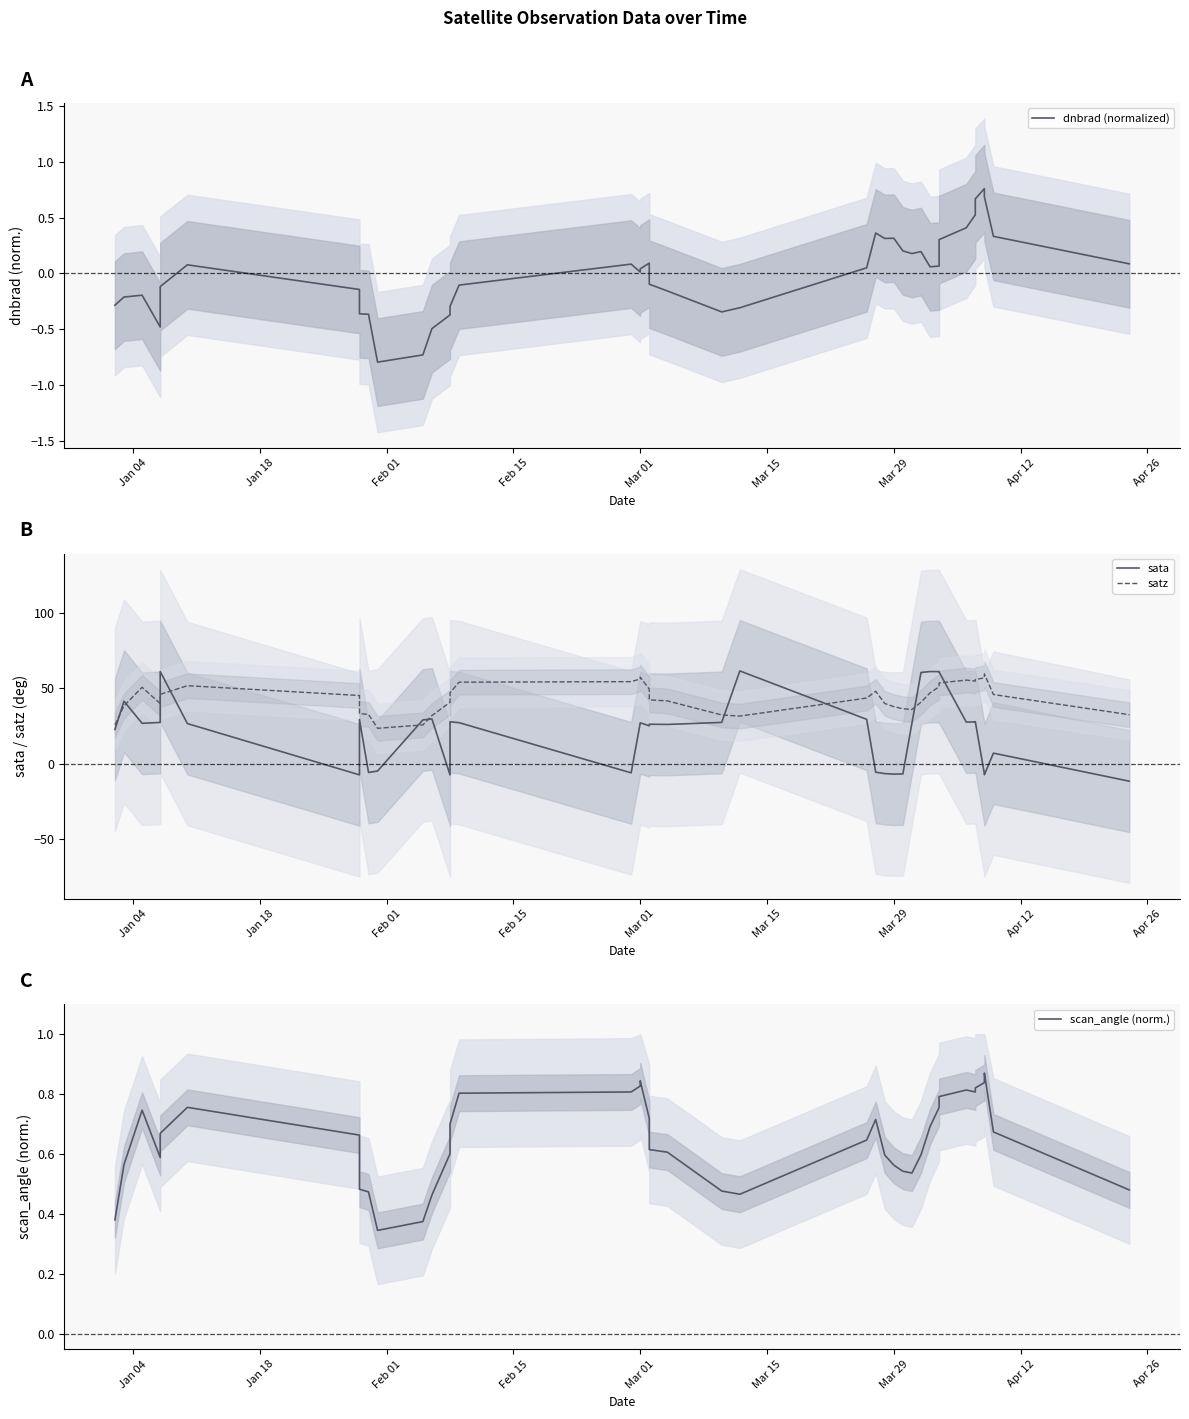

Which series has the largest range (max minus min)?

sata